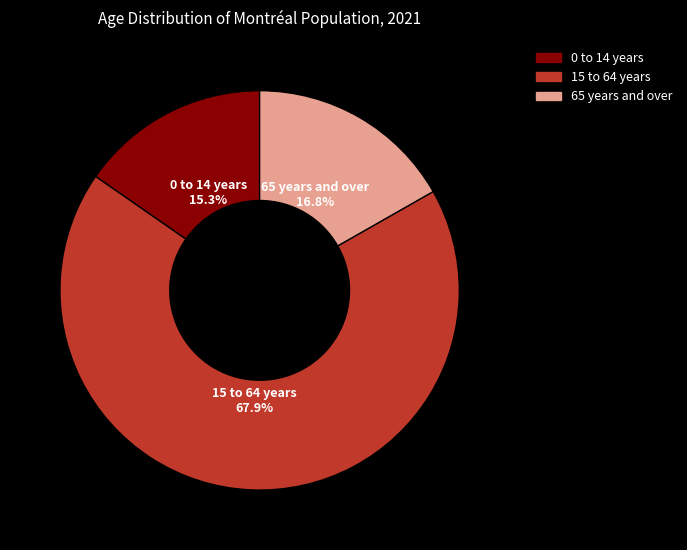

Is 15 to 64 years the majority of the pie?

Yes